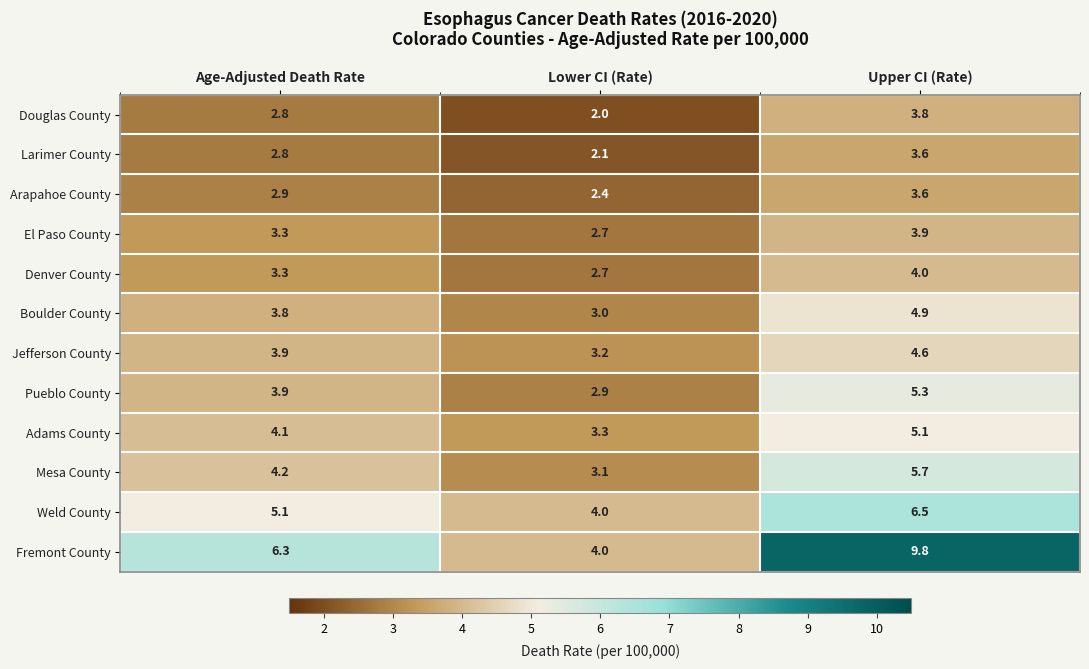

The Larimer County series shows 6.5 at Upper CI (Rate). True or false?

False